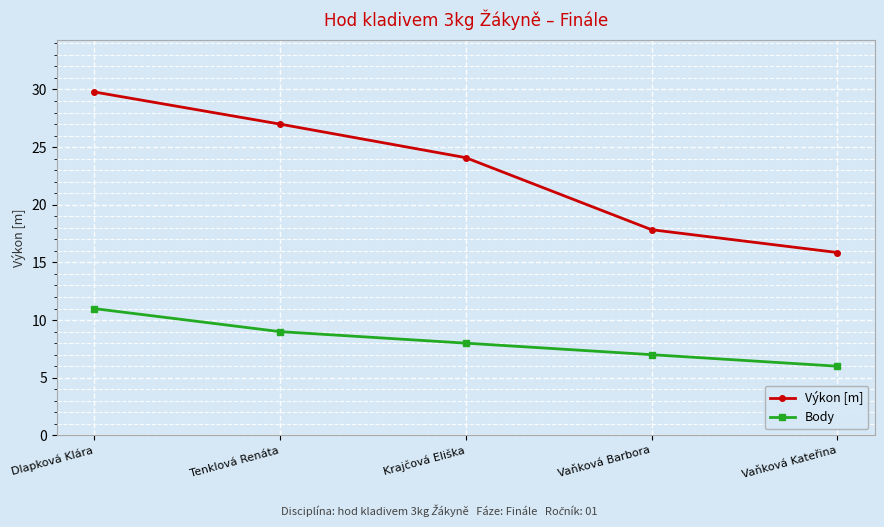

The value of Body at Vaňková Kateřina is 6.0. True or false?

True